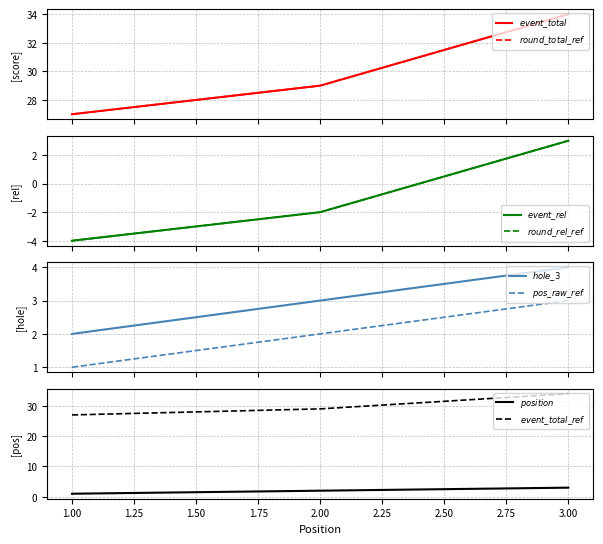

The value of event_relative_score at 2 is 7. True or false?

False